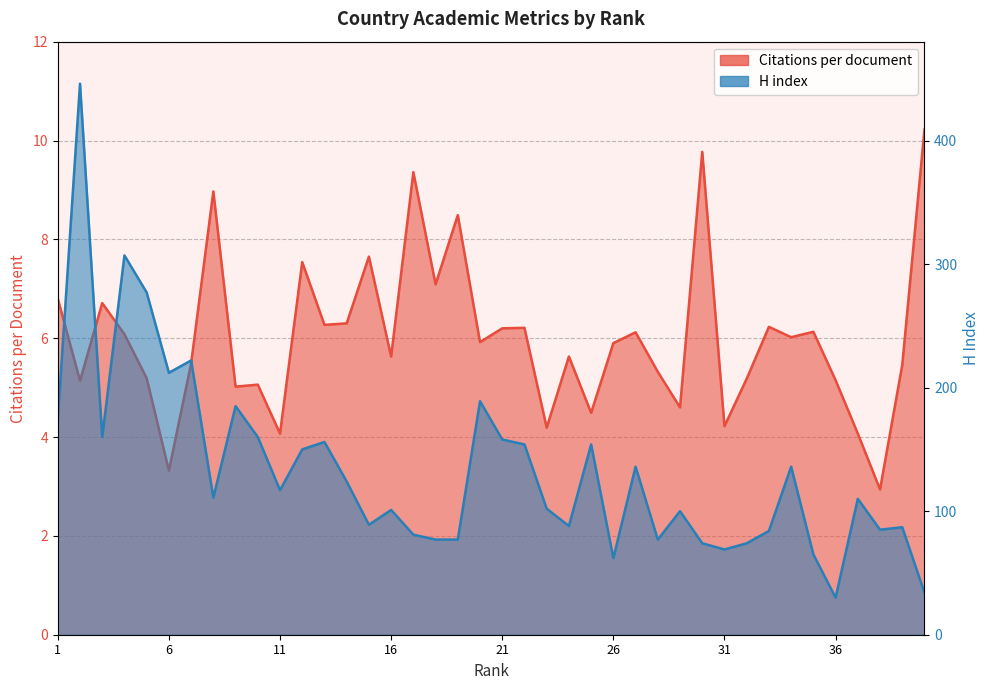

The Citations per document series shows 2.4 at Egypt. True or false?

False